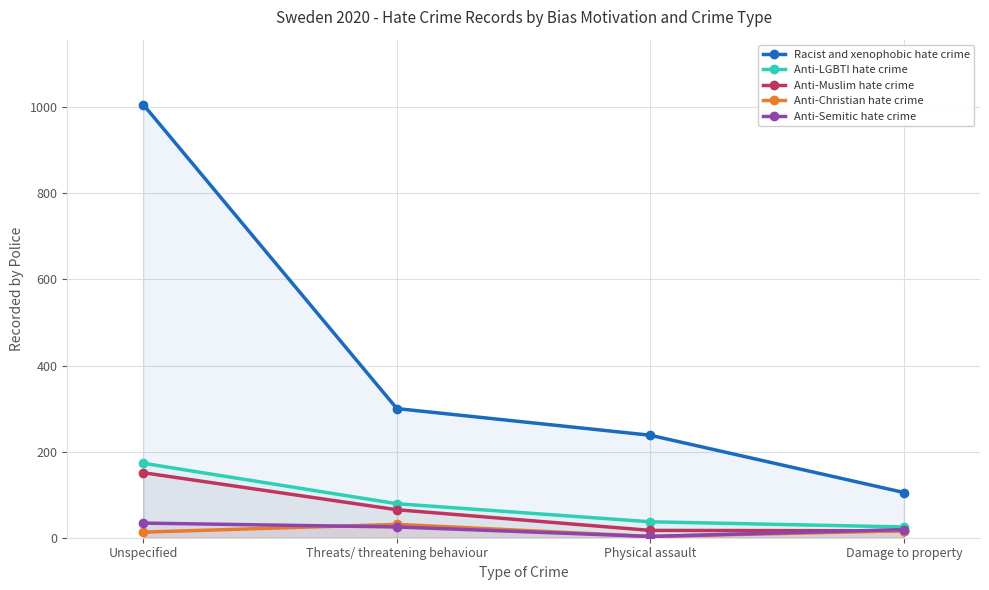

True or false: Anti-LGBTI hate crime and Anti-Christian hate crime intersect in this chart.

False